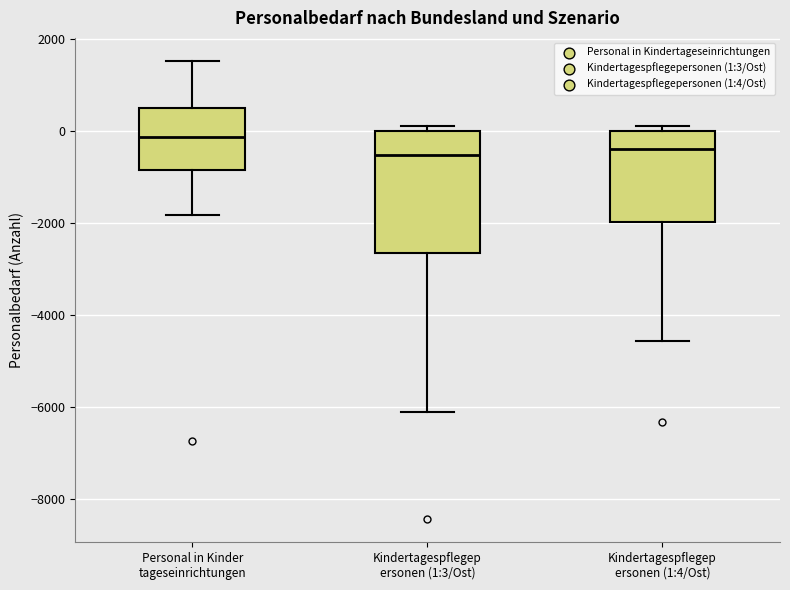

Where is the upper edge of the box for Personal in Kinder tageseinrichtungen on the y-axis? The values are not printed on the chart, so give them approximately, as read against the axis.

600